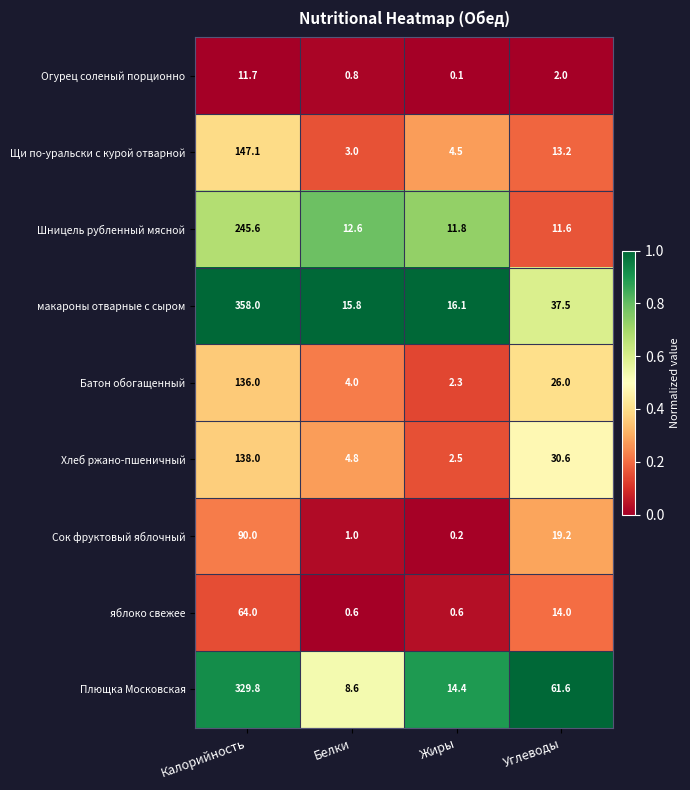

What is the average value of the Шницель рубленный мясной series?

70.4